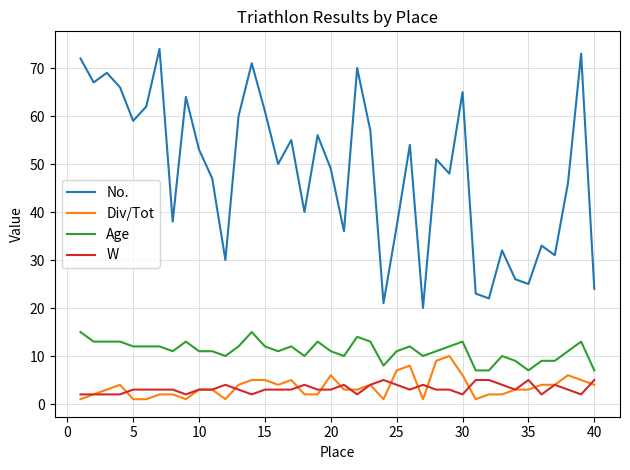

Which series has the largest total across all categories?

No.